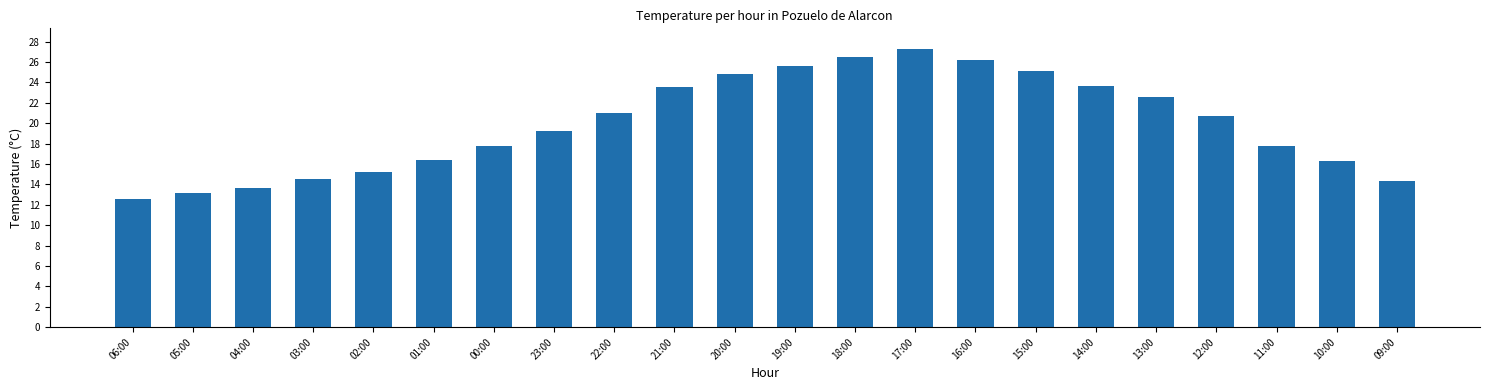

Count the number of categories in the chart.

22